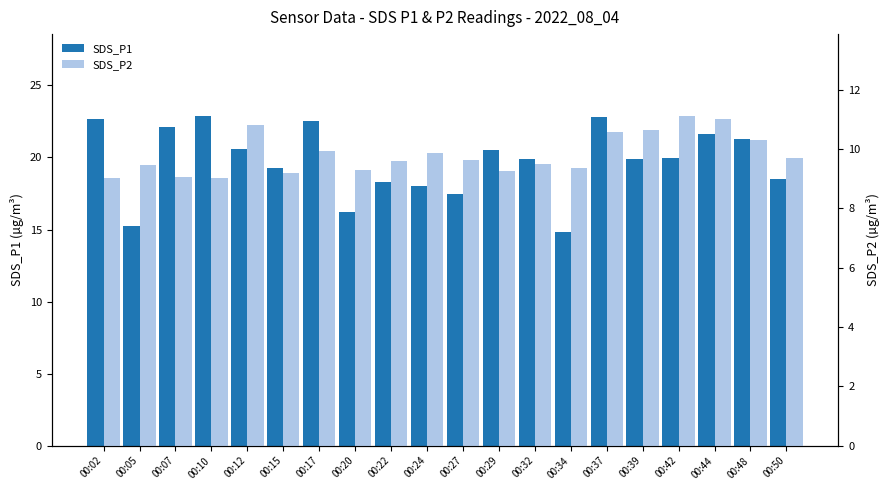

The value of SDS_P1 at 00:32 is 26.8. True or false?

False